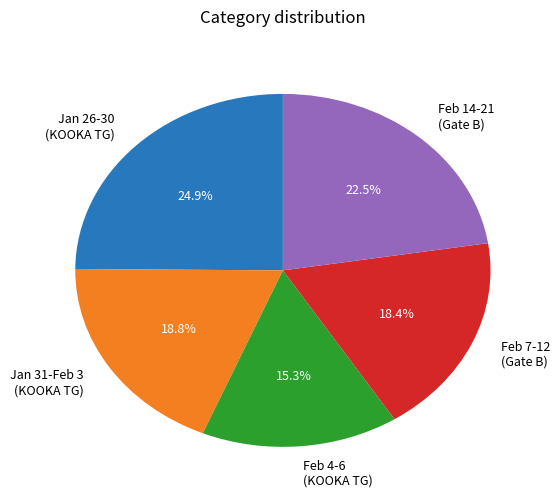

How many segments does this pie chart have?

5